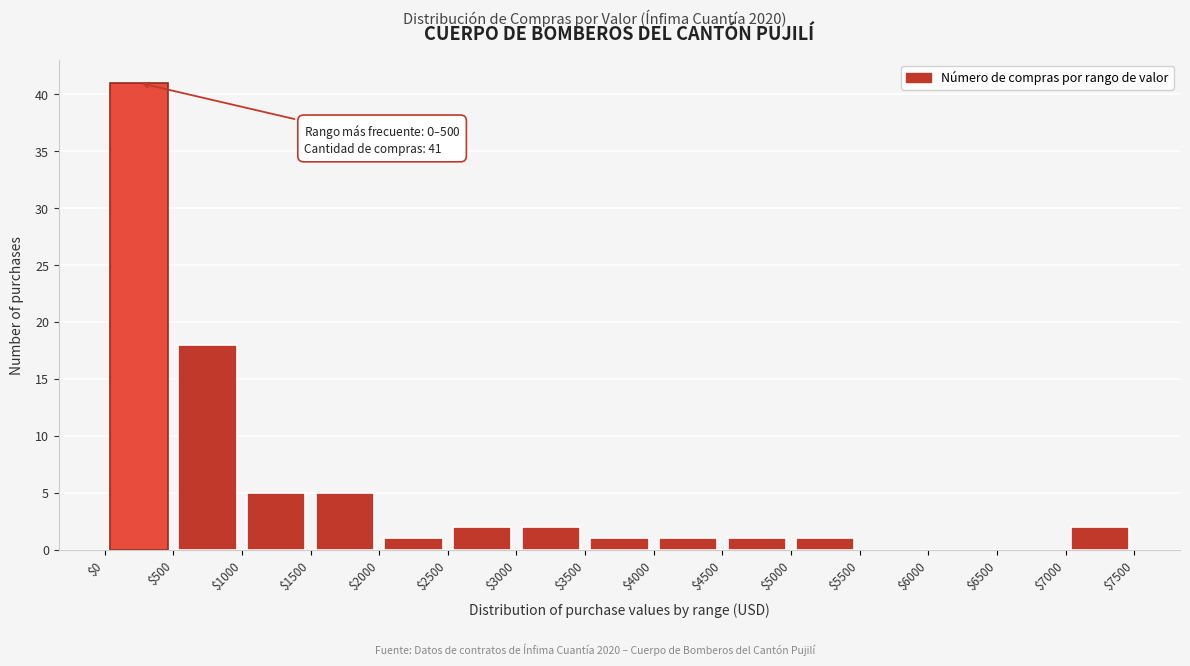

Which range on the x-axis has the tallest bar?

$0 to $500